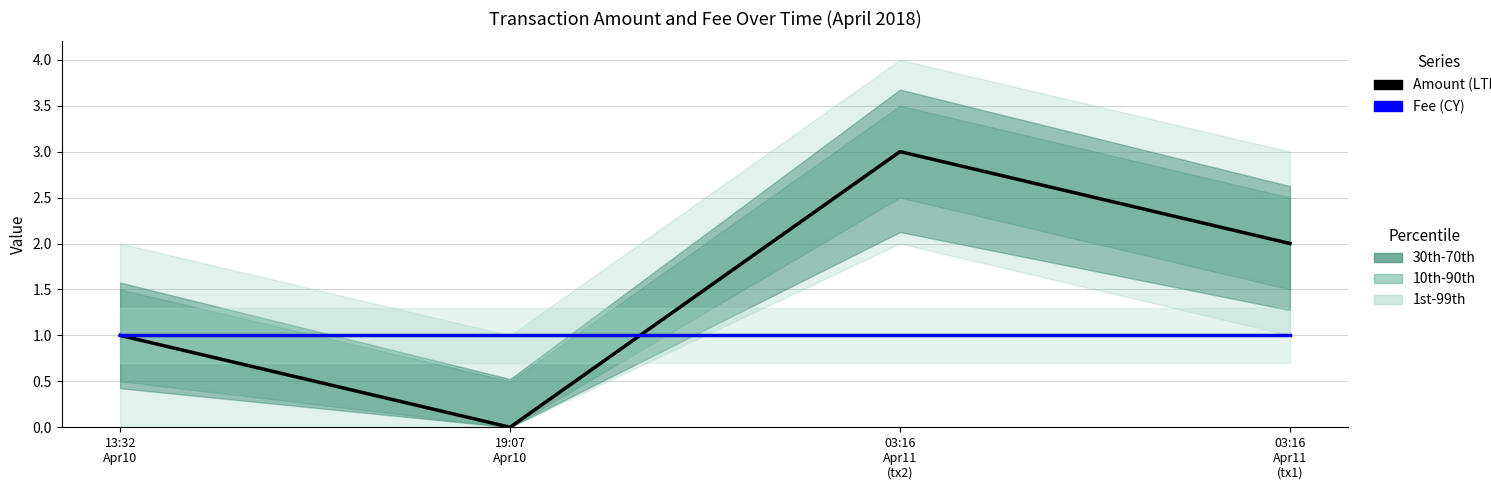

What is the sum of the Amount (LTM) values at 03:16
Apr11
(tx2) and 13:32
Apr10?

4